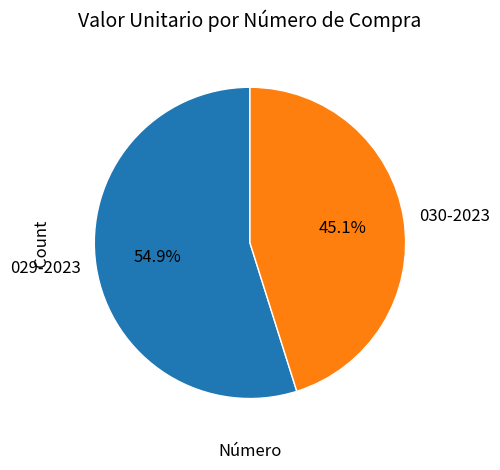

What is the smallest slice in the pie chart?

030-2023